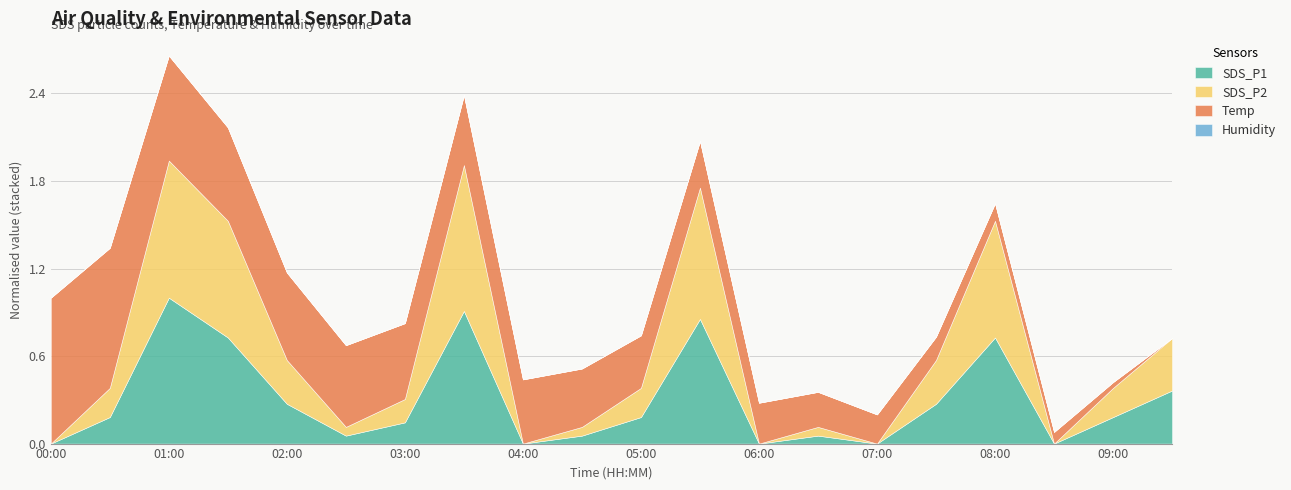

At which category is the sum across all series the highest?

01:00